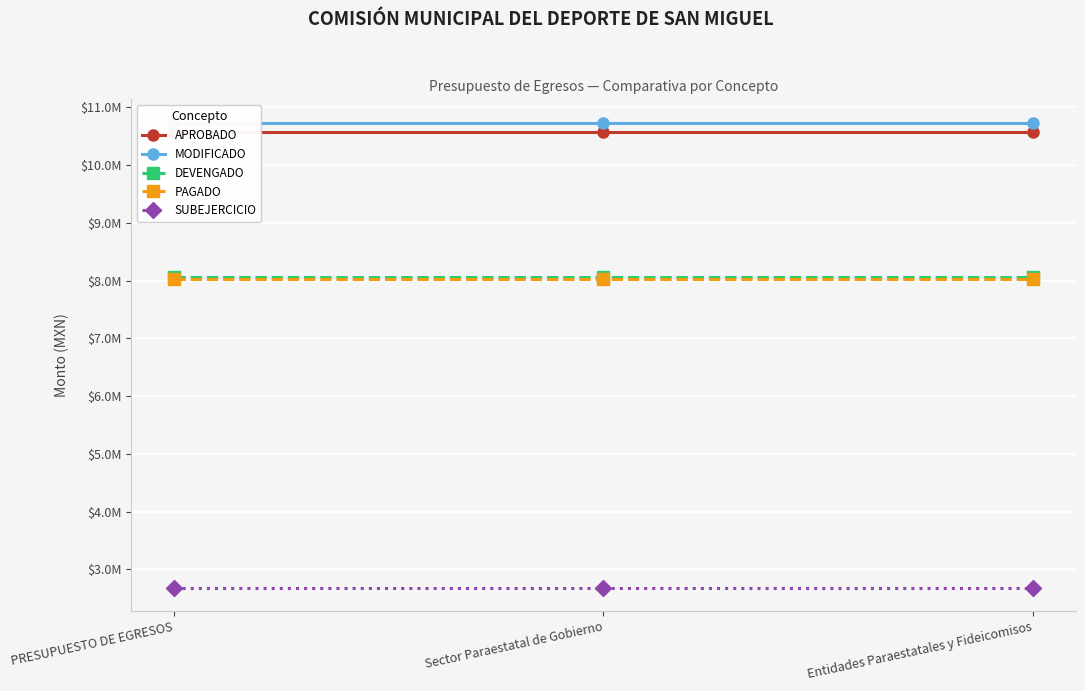

What is the maximum value shown in the chart?

10737342.5